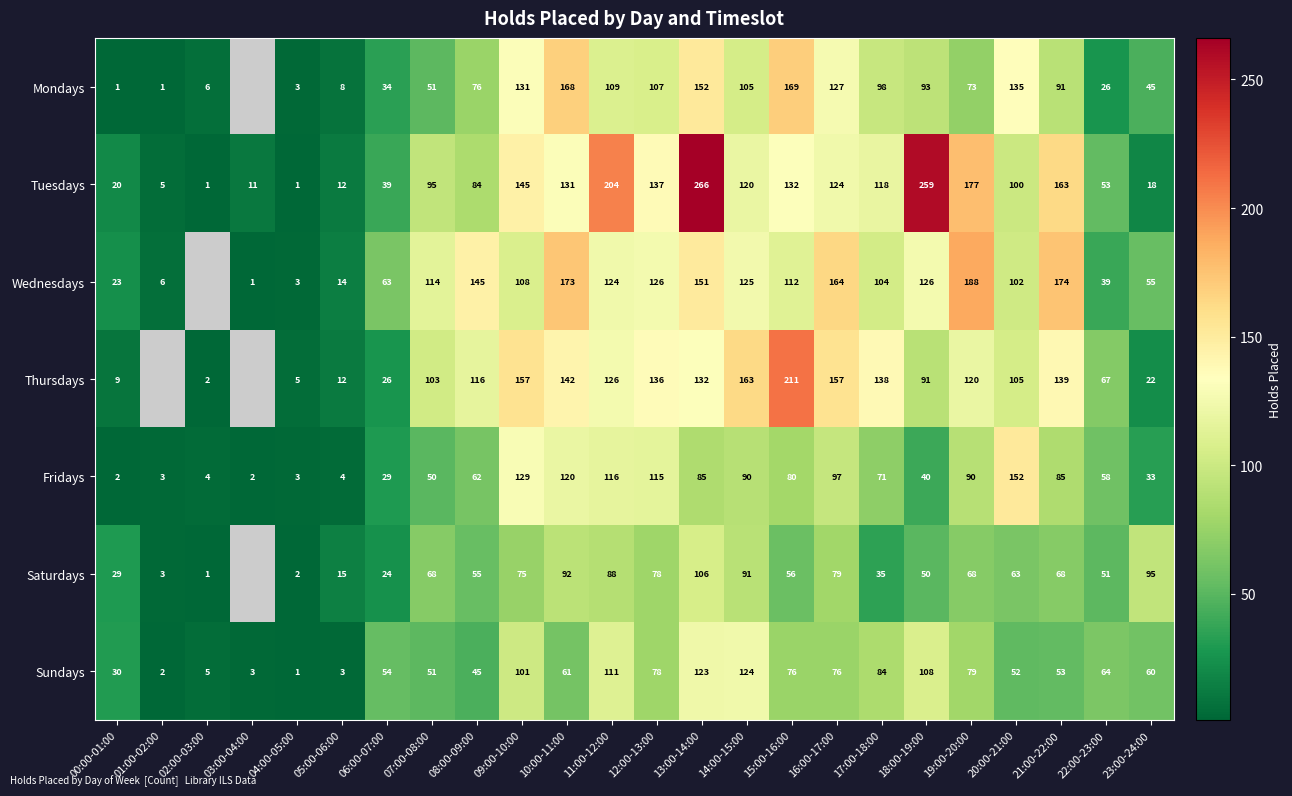

At how many categories does at least one series exceed 123?

14